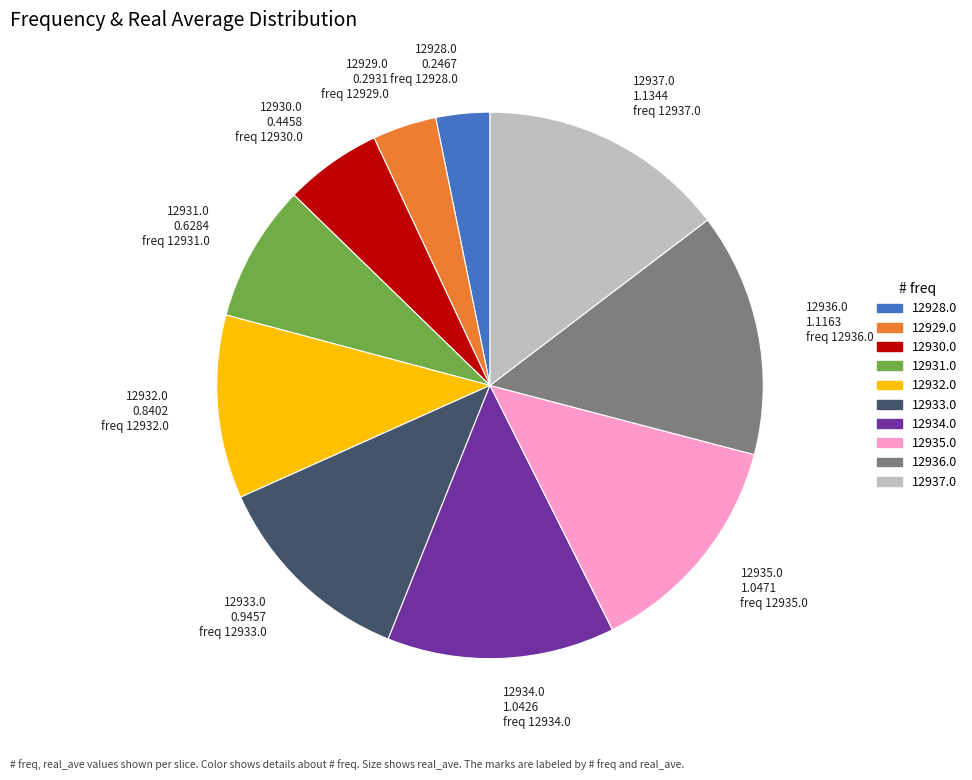

Is 12936.0 1.1163 freq 12936.0 the majority of the pie?

No